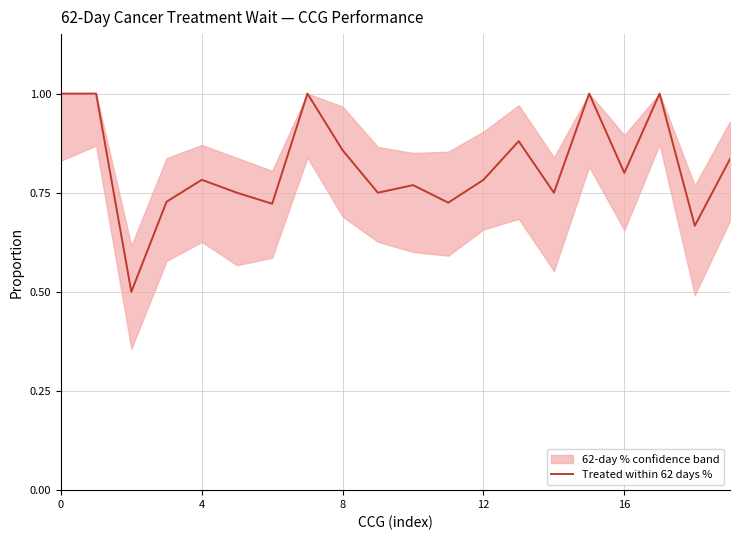

The chart shows a value of 0.5 at 5. True or false?

False